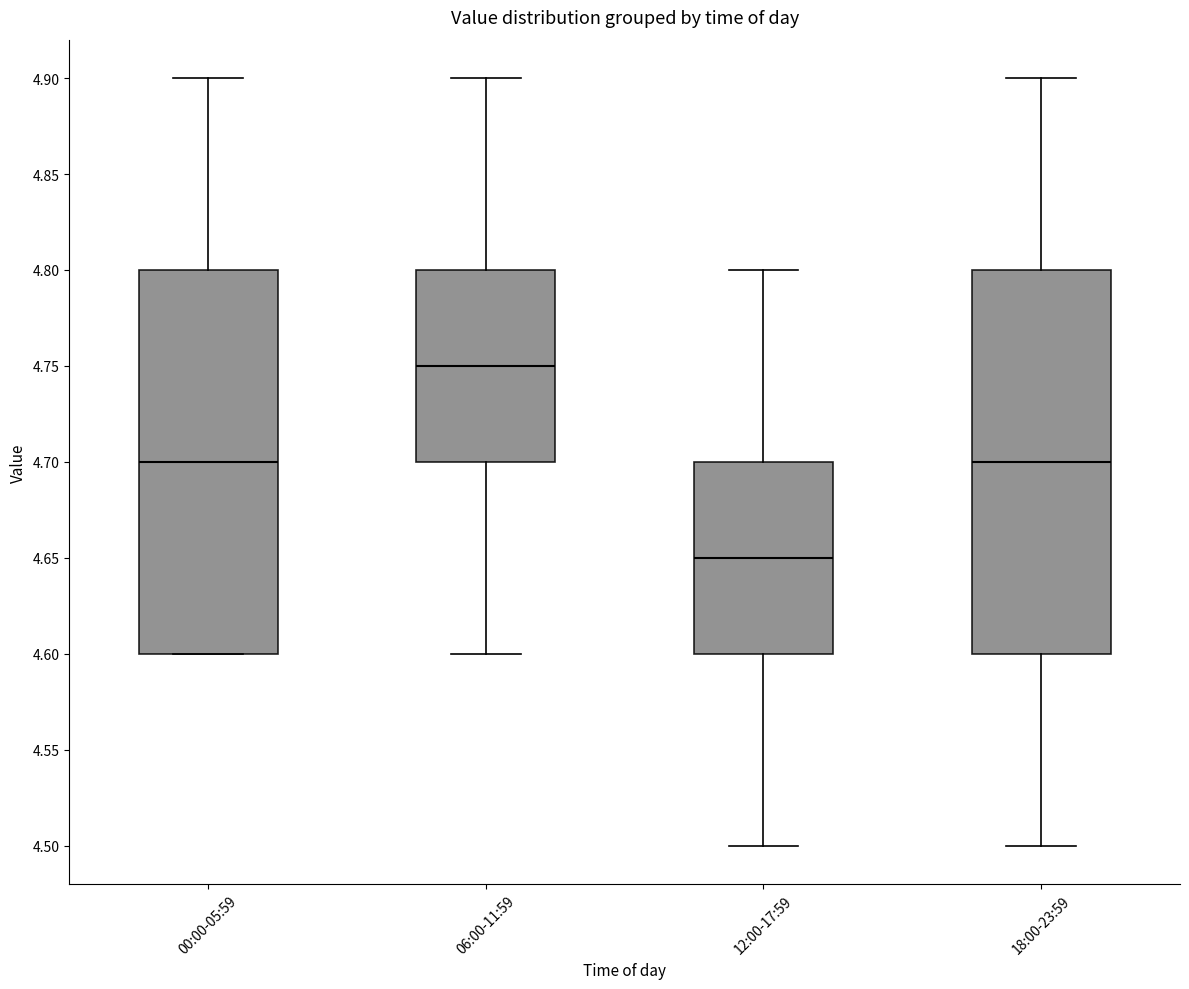

Reading left to right, transcribe this box plot: for each box, give where its median line is, the range the box spans, and where its two whiskers end, as read against the y-axis. The values are not printed on the chart, so give them approximately, as read against the axis.

00:00-05:59: median 4.70, box 4.60 to 4.80, whiskers 4.60 to 4.90
06:00-11:59: median 4.75, box 4.70 to 4.80, whiskers 4.60 to 4.90
12:00-17:59: median 4.65, box 4.60 to 4.70, whiskers 4.50 to 4.80
18:00-23:59: median 4.70, box 4.60 to 4.80, whiskers 4.50 to 4.90